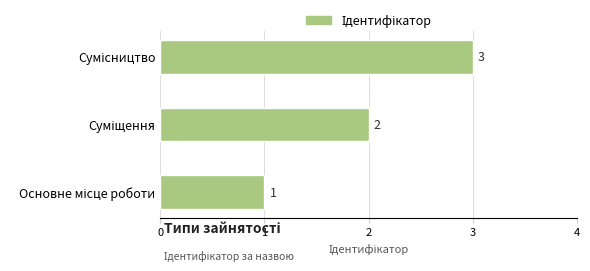

How many bars are there in total?

3